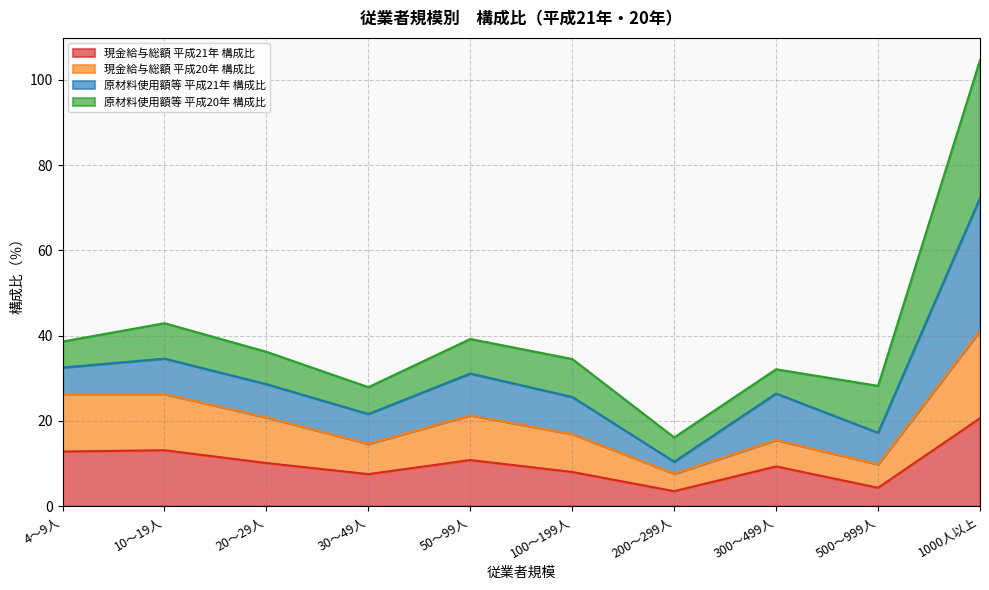

What is the maximum value for 現金給与総額_平成21年_構成比?

20.6